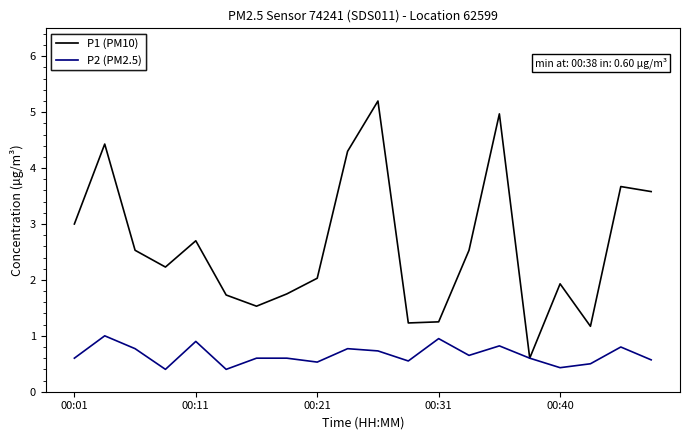

Which series has the widest spread of values?

P1 (PM10)